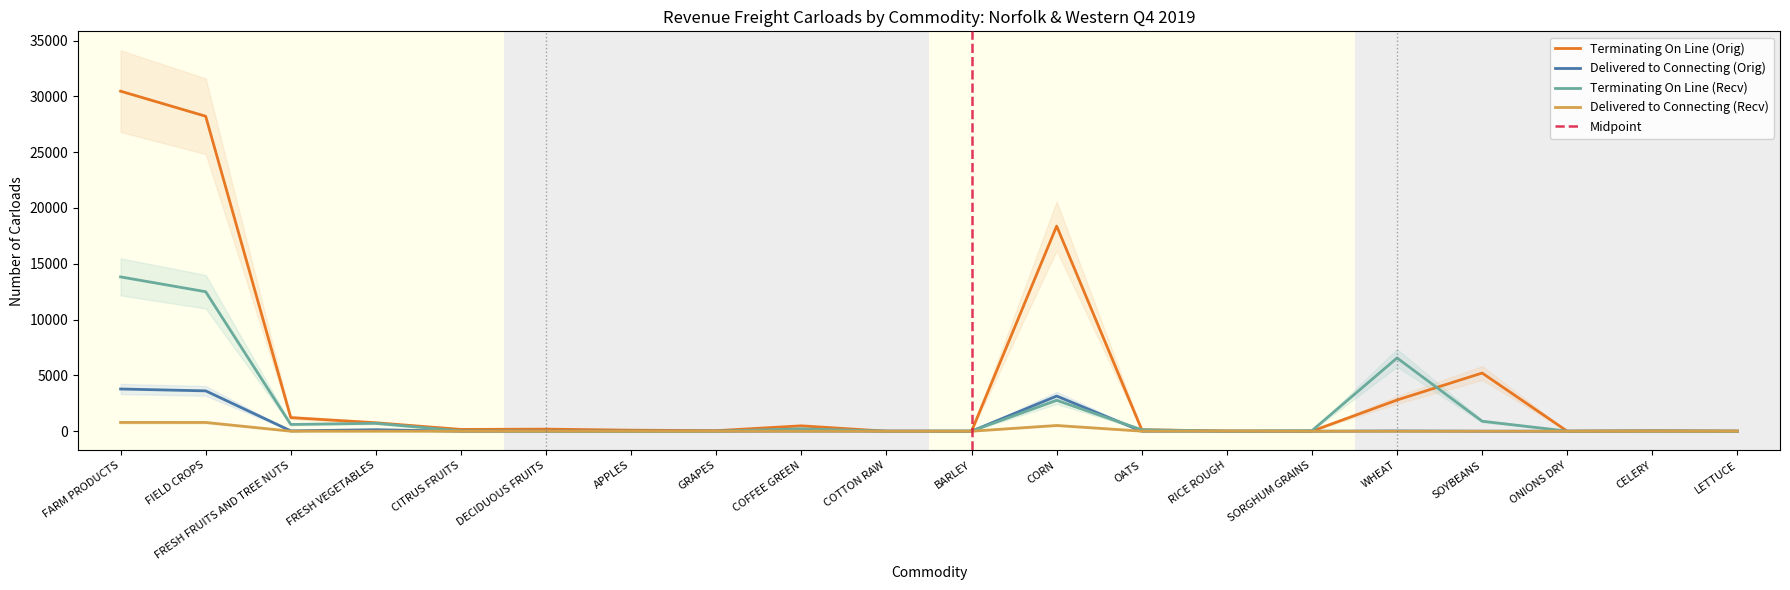

Rank the series at ONIONS DRY from lowest to highest value.

Terminating On Line (Orig), Delivered to Connecting (Orig), Delivered to Connecting (Recv), Terminating On Line (Recv)